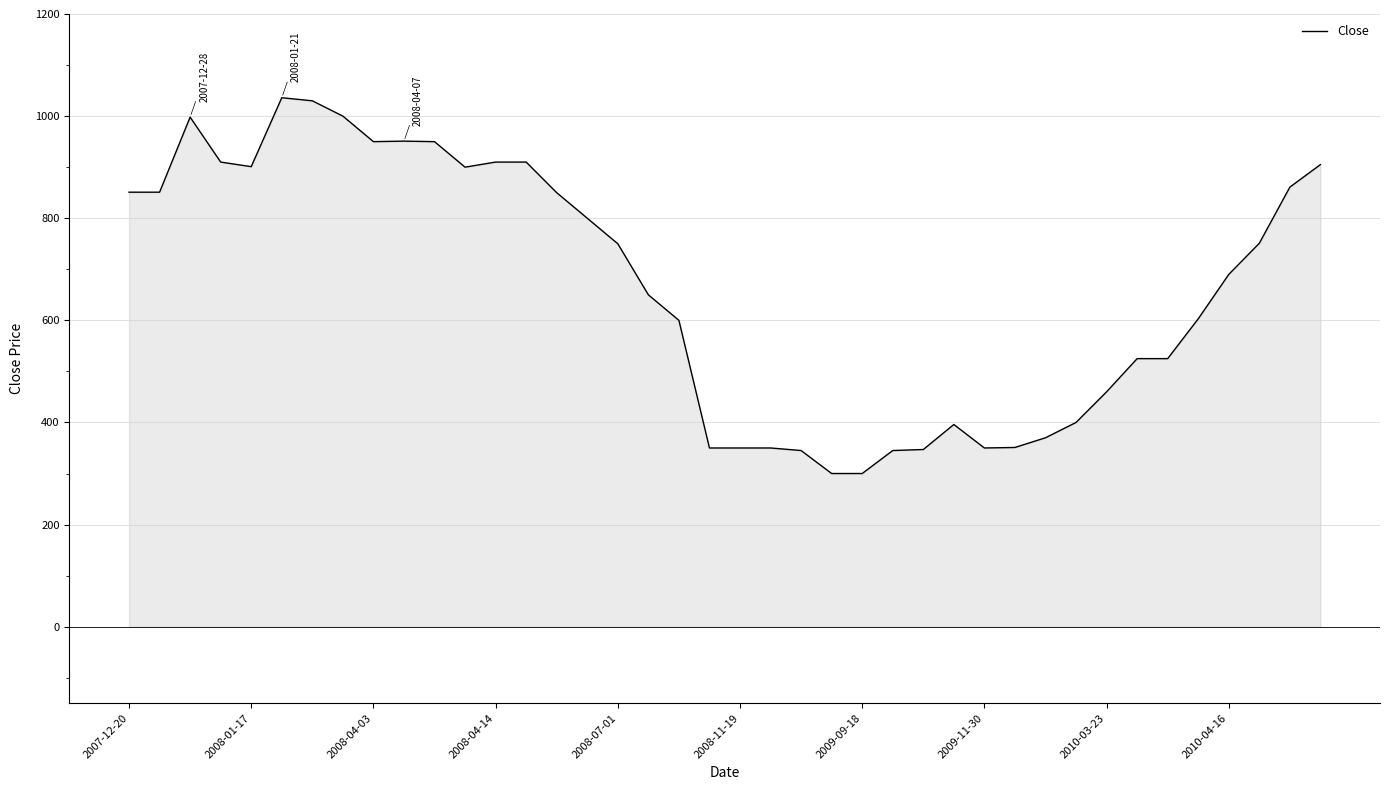

What is the difference between the maximum and minimum values?

736